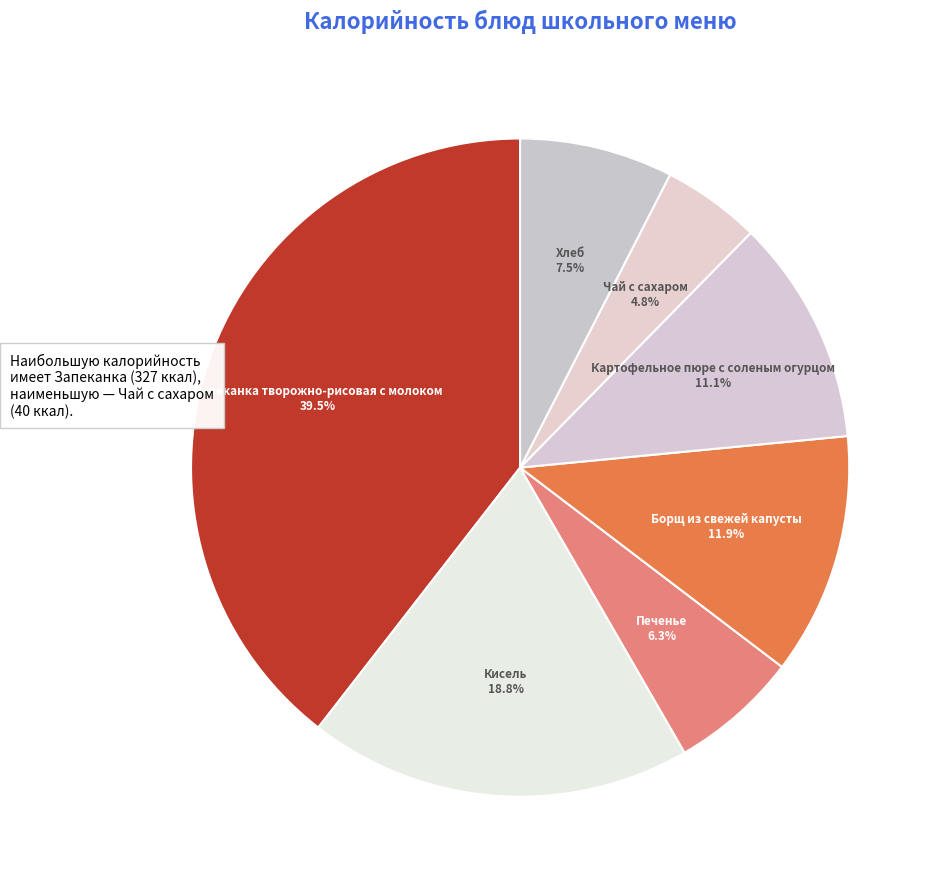

Which slice is the largest?

Запеканка творожно-рисовая с молоком